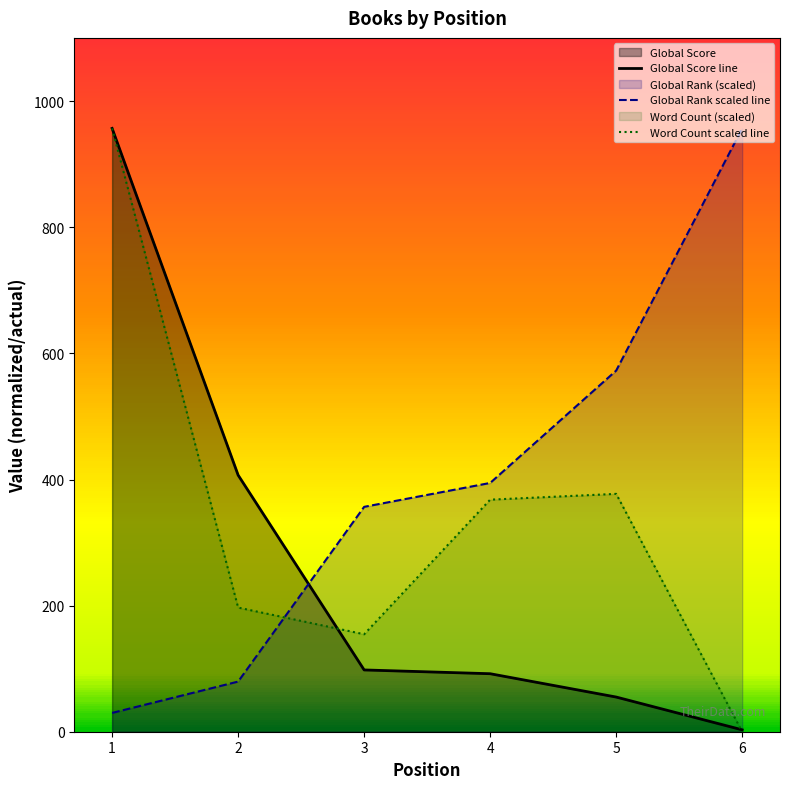

Which category has the lowest value across all series?

6